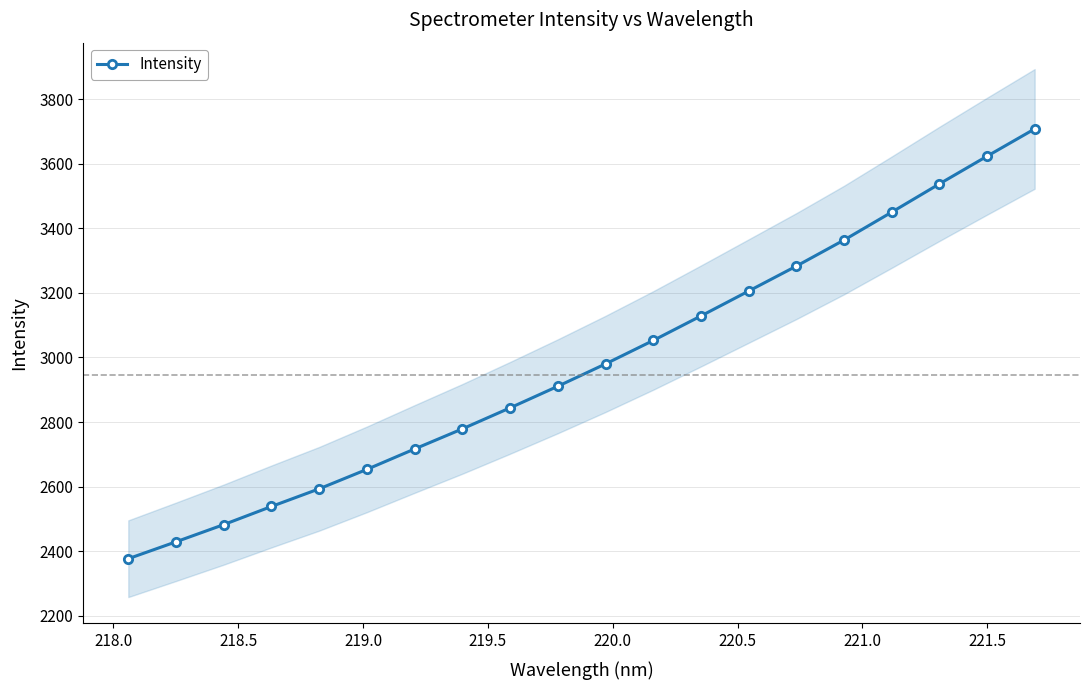

True or false: Intensity has more than 2 interior local peaks.

False